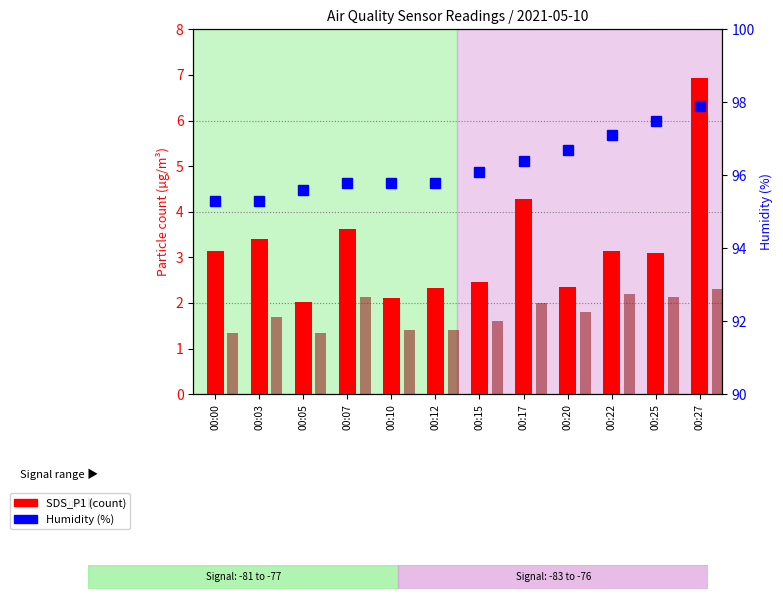

The SDS_P2 series shows 1.8 at 00:20. True or false?

True